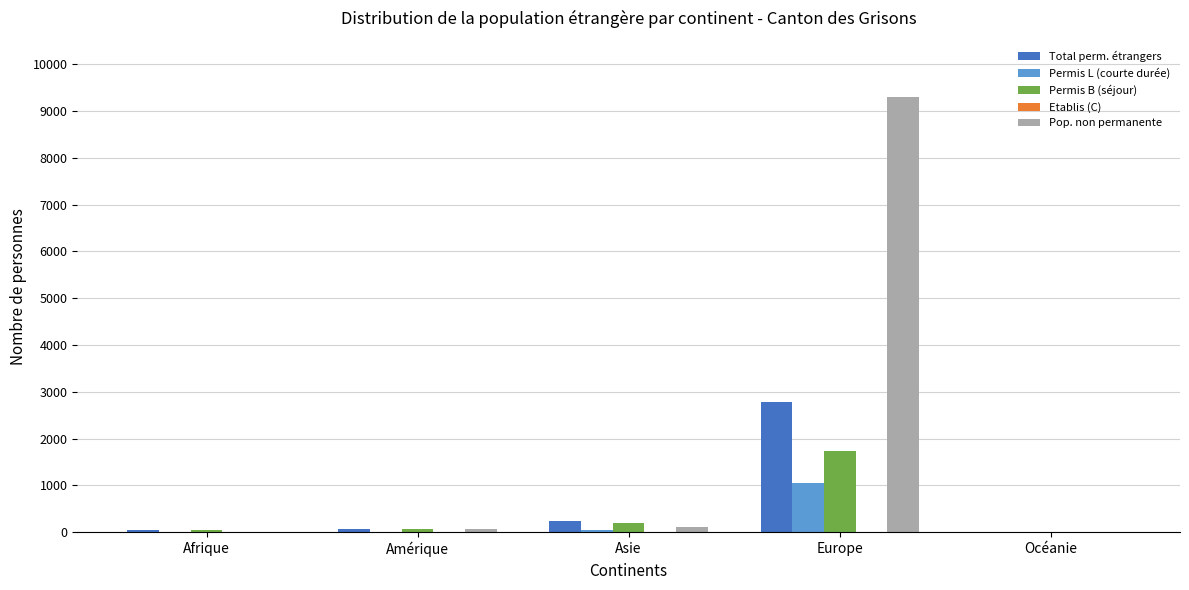

What is the highest value of the Permis B (séjour) series?

1727